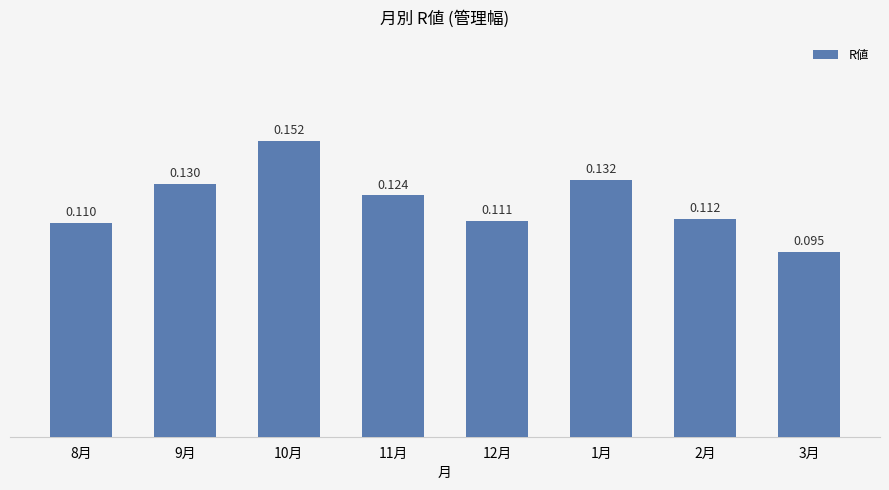

Reading right to left, transcribe all the data shown in this chart.

0.1	0.1	0.1	0.1	0.1	0.2	0.1	0.1